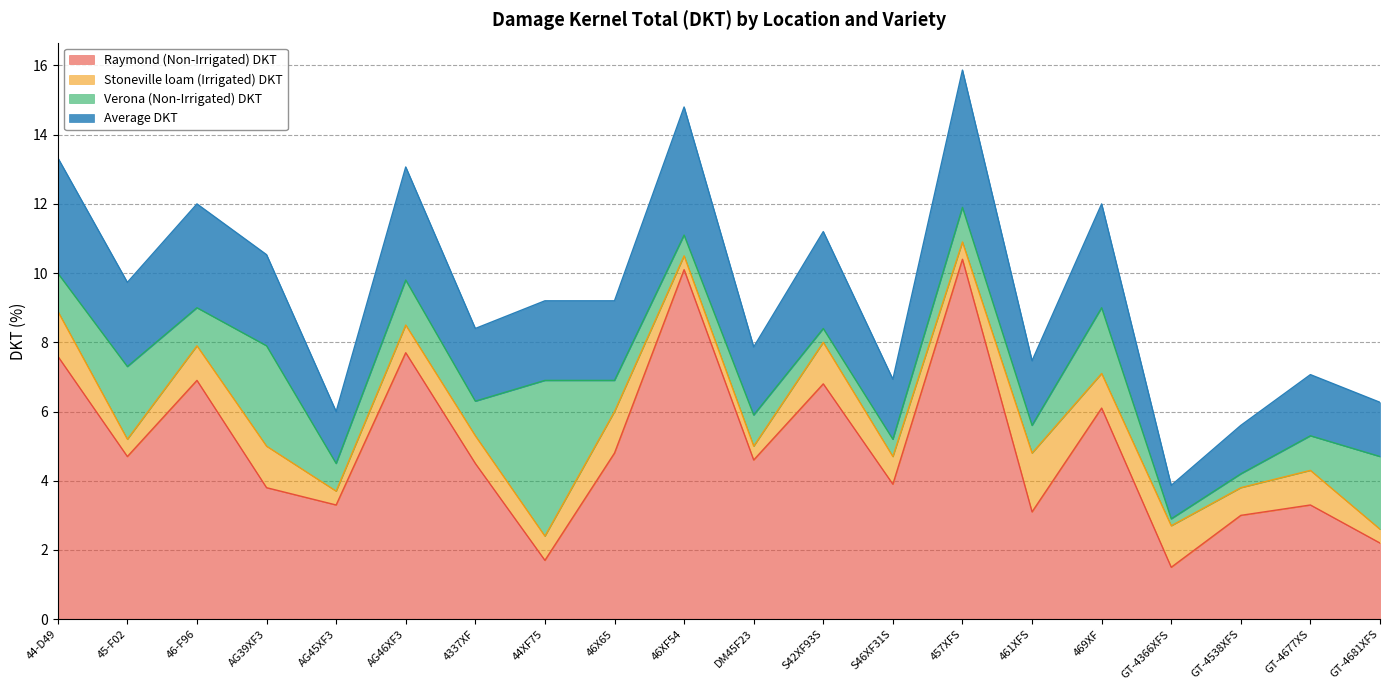

True or false: Average DKT and Raymond (Non-Irrigated) DKT intersect in this chart.

False